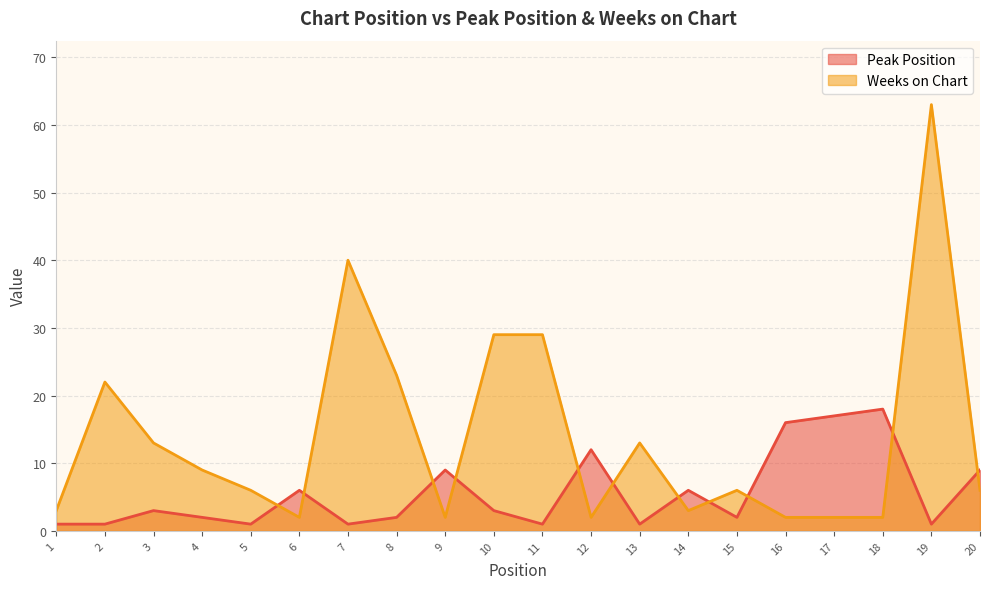

How many interior local peaks does the Peak Position series have?

6